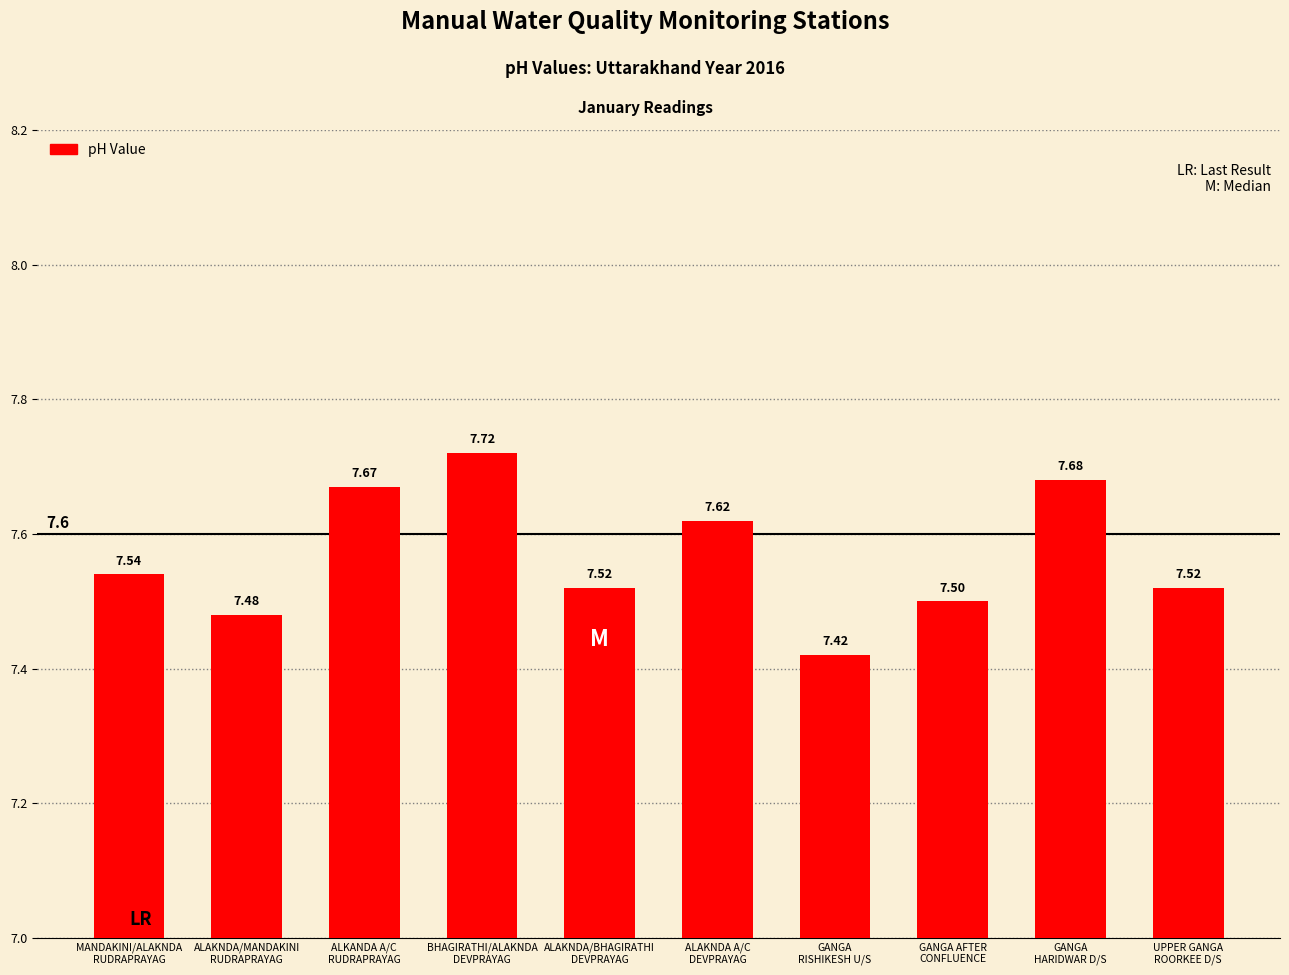

What is the average value?

7.6